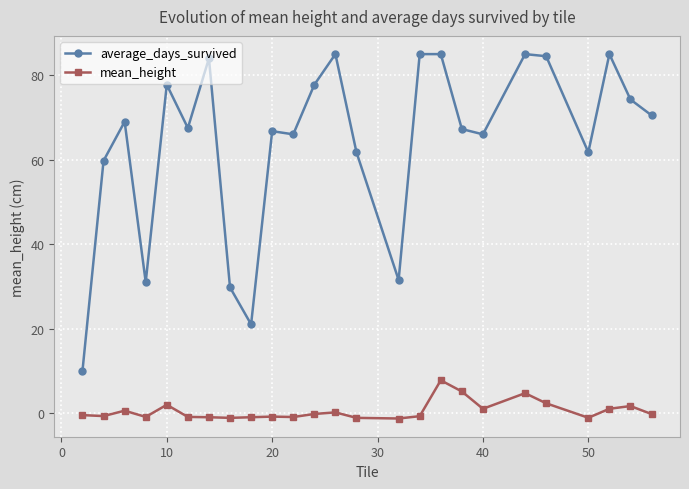

List the series in order of their peak value, lowest first.

mean_height, average_days_survived